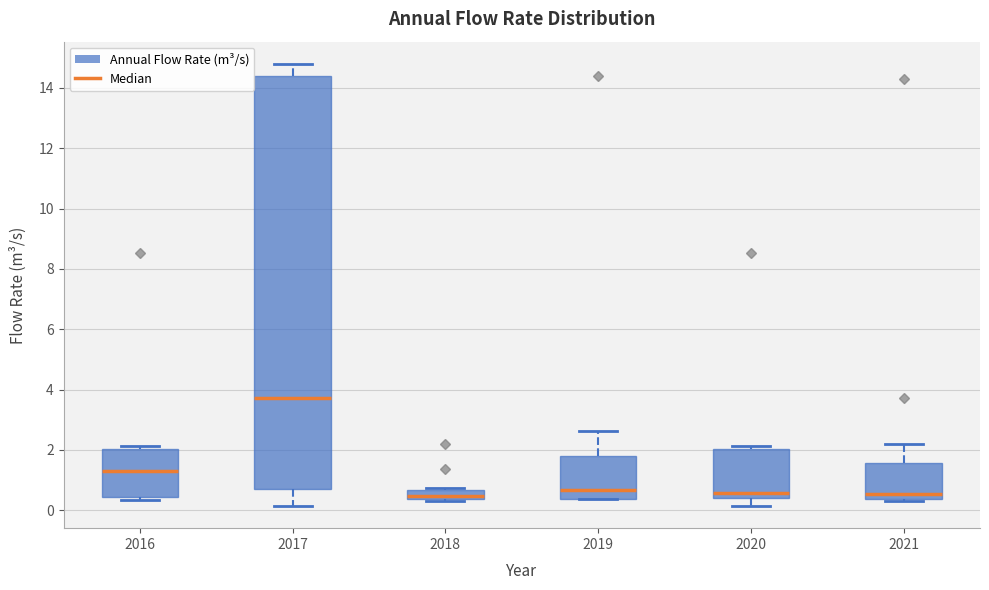

Reading left to right, transcribe this box plot: for each box, give where its median line is, the range the box spans, and where its two whiskers end, as read against the y-axis. The values are not printed on the chart, so give them approximately, as read against the axis.

2016: median 1.2, box 0.4 to 2.0, whiskers 0.4 (just below the box's lower edge) to 2.2
2017: median 3.8, box 0.8 to 14.4, whiskers 0.2 to 14.8
2018: median 0.4 (just above the box's lower edge), box 0.4 to 0.6, whiskers 0.4 to 0.8
2019: median 0.6, box 0.4 to 1.8, whiskers 0.4 to 2.6
2020: median 0.6, box 0.4 to 2.0, whiskers 0.2 to 2.2
2021: median 0.6, box 0.4 to 1.6, whiskers 0.4 to 2.2